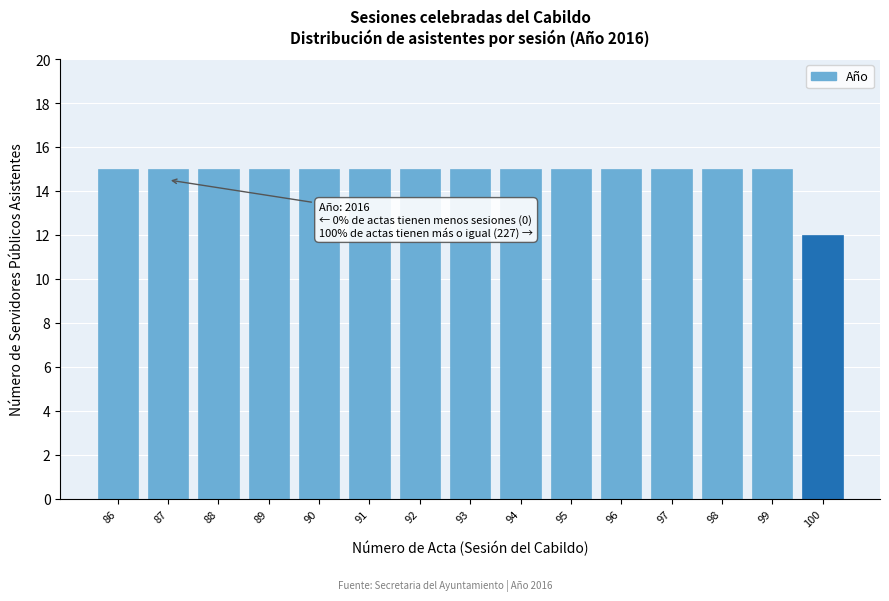

Reading left to right, transcribe all the data shown in this chart.

15	15	15	15	15	15	15	15	15	15	15	15	15	15	12